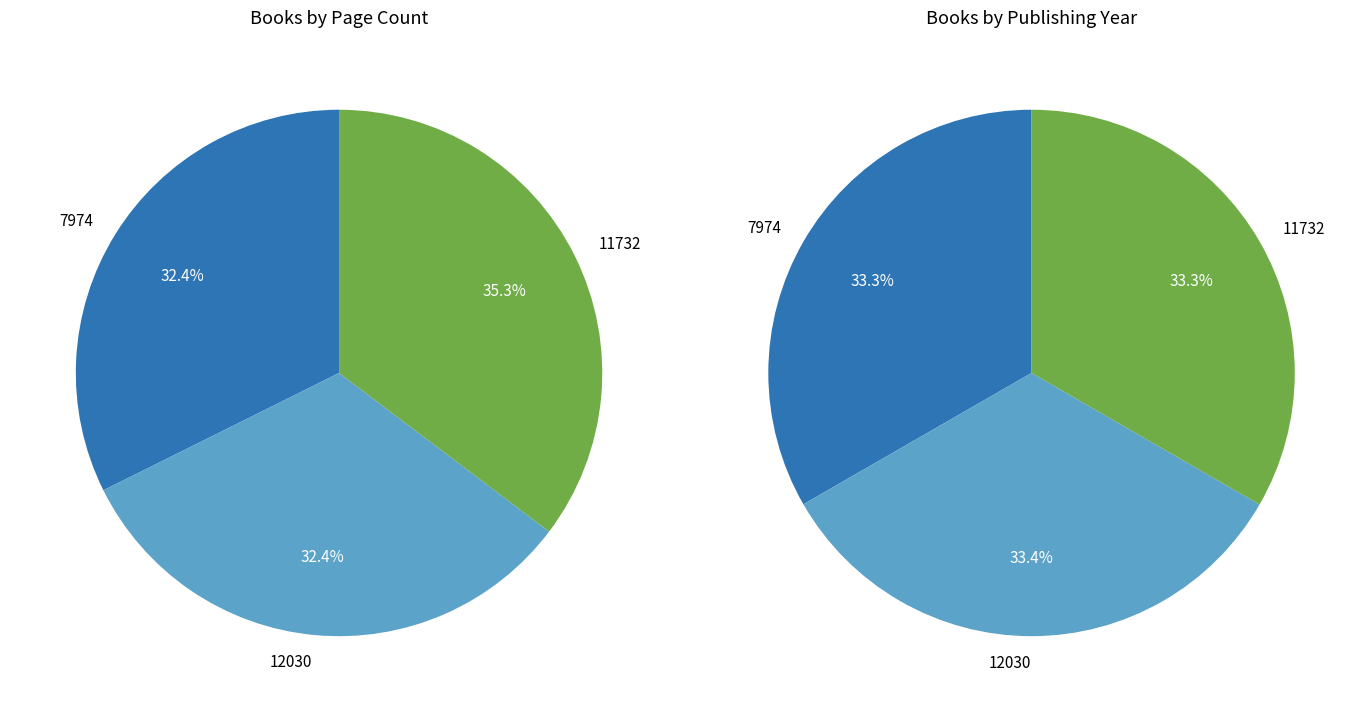

Approximately how many times larger is the value at 11732 compared to 7974?

1.1